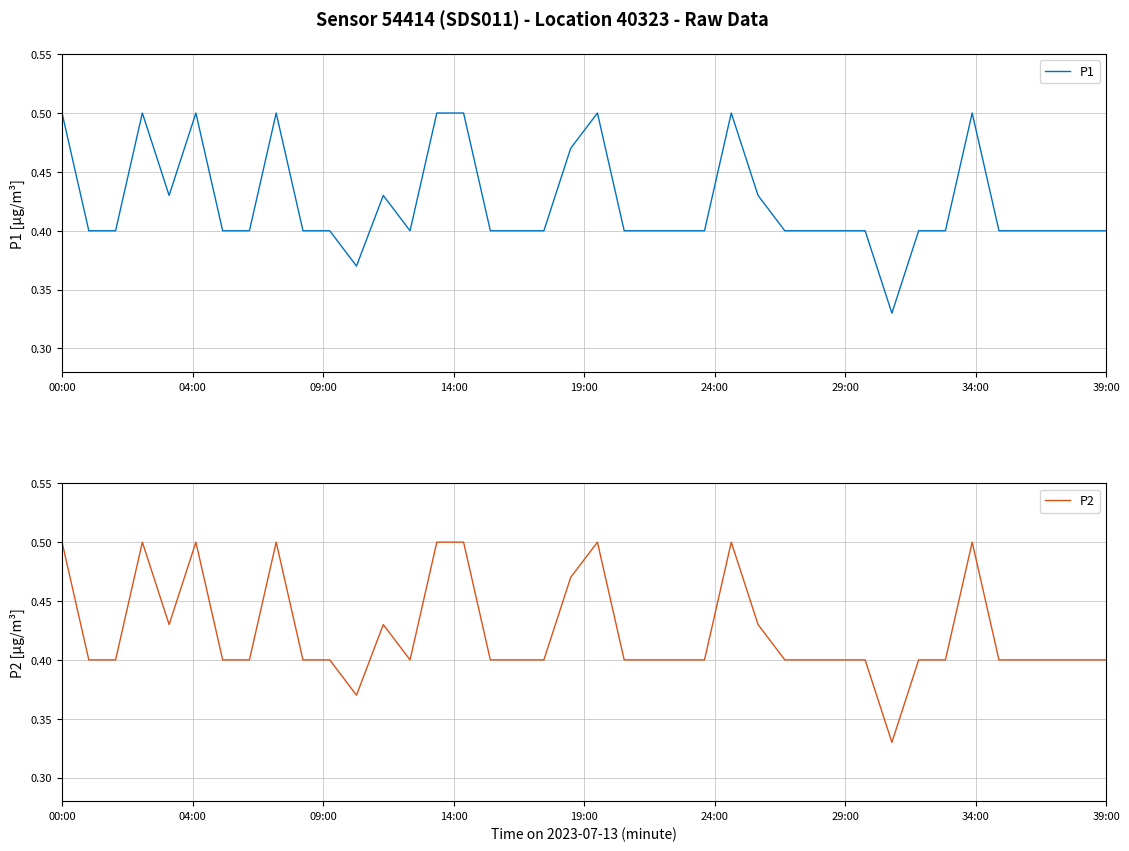

What is the difference between the second highest and minimum values in the P1 series?

0.2